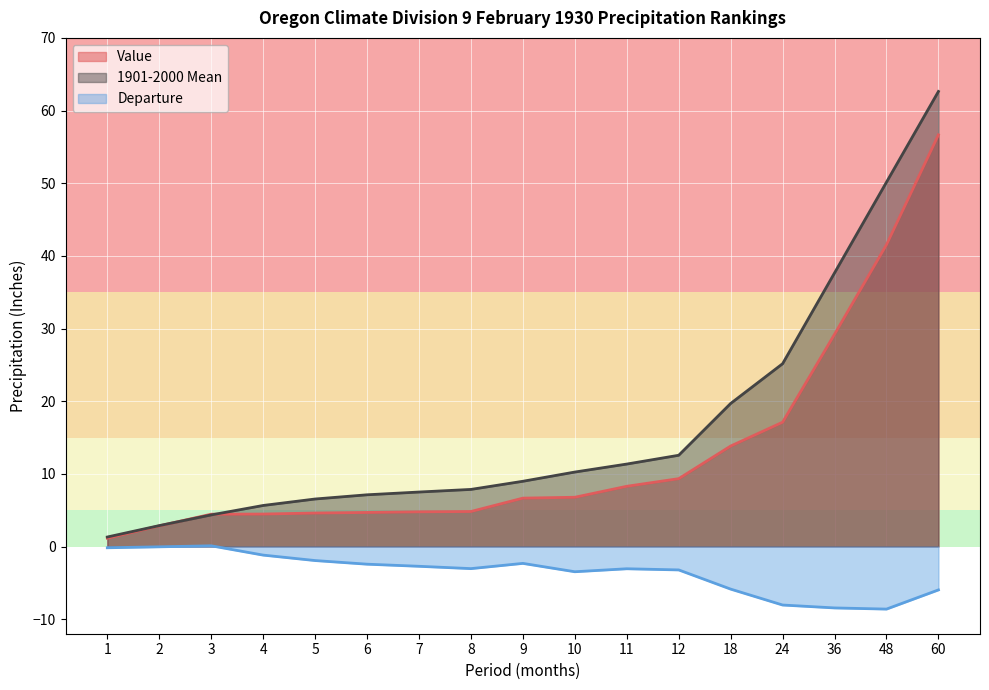

Which series has the widest spread of values?

1901-2000 Mean